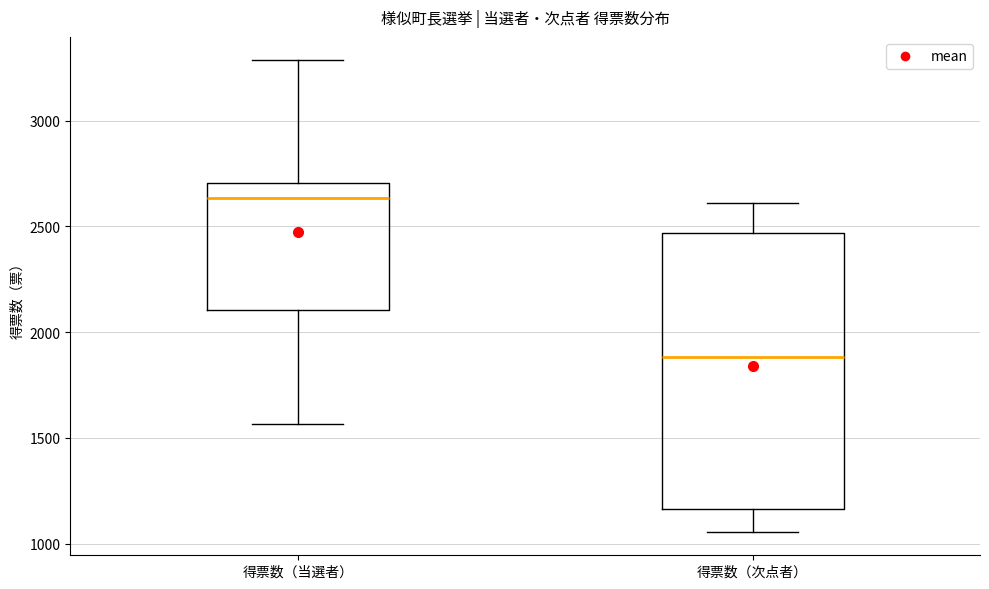

Comparing the boxes themselves (not the whiskers), which one is the tallest?

得票数（次点者）